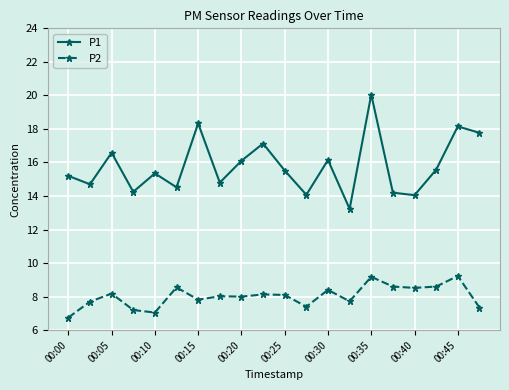

Which series has the largest total across all categories?

P1